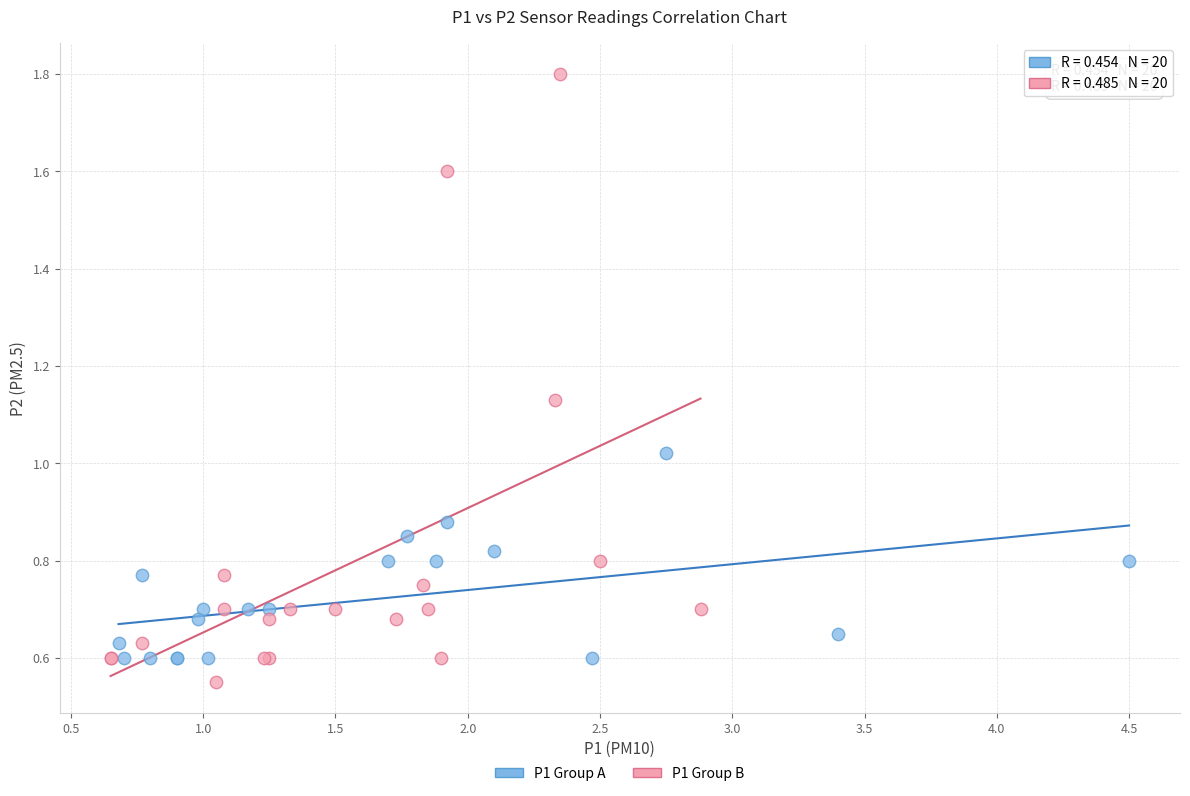

Which series reaches the maximum Y coordinate?

P1 Group B